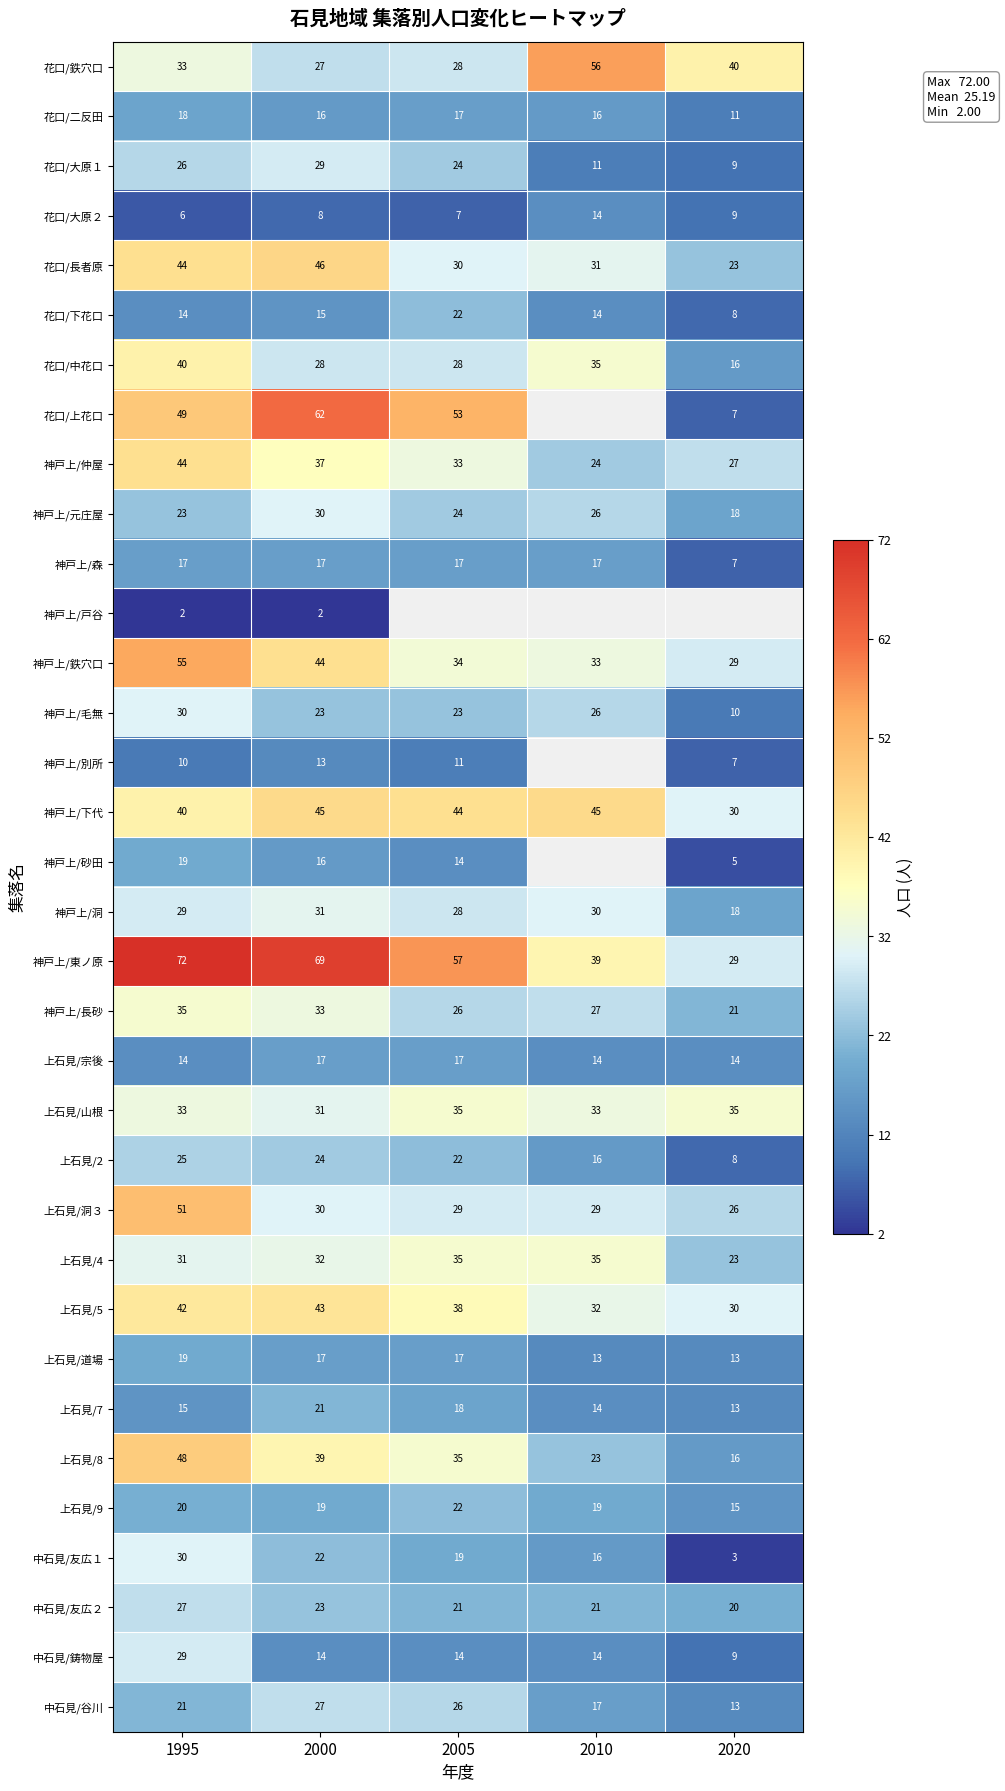

Where is 中石見/友広１ nearest to the value 16?

2010